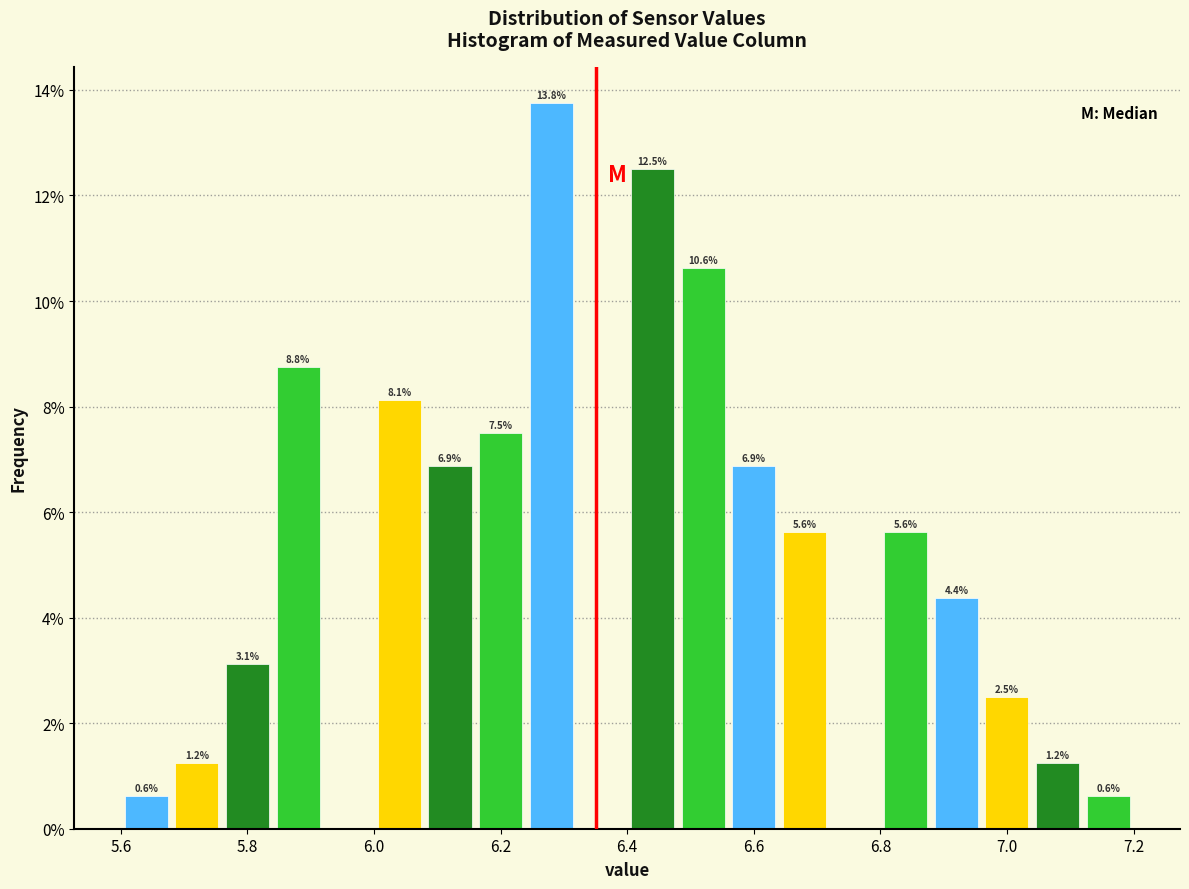

Over which range of the x-axis is the bar tallest?

6.24 to 6.32